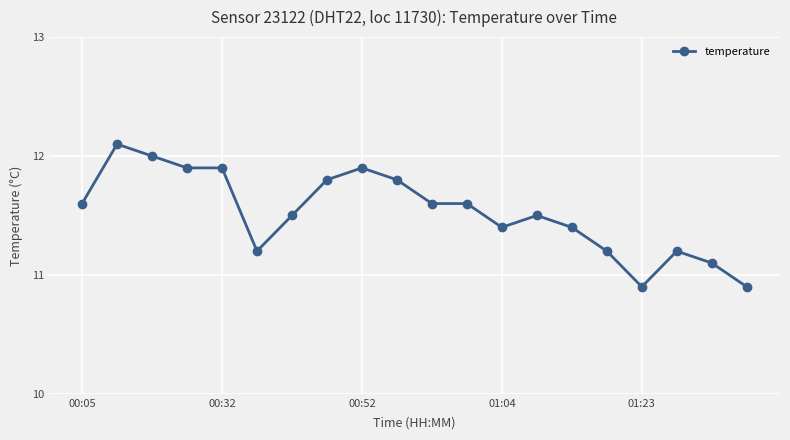

Reading left to right, transcribe all the data shown in this chart.

11.6	12.1	12.0	11.9	11.9	11.2	11.5	11.8	11.9	11.8	11.6	11.6	11.4	11.5	11.4	11.2	10.9	11.2	11.1	10.9